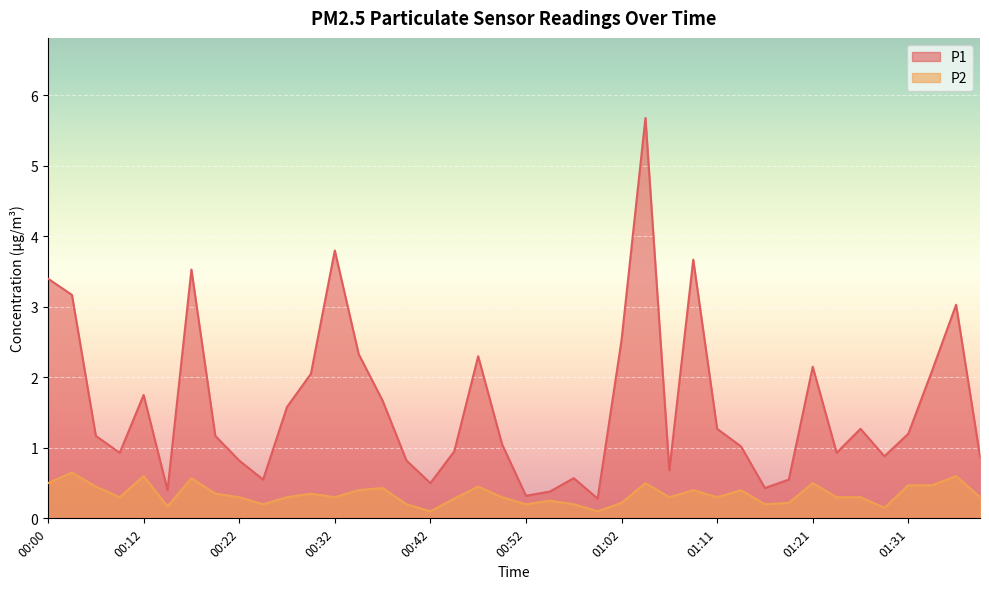

Which has a higher value, 00:27 or 00:15?

00:27